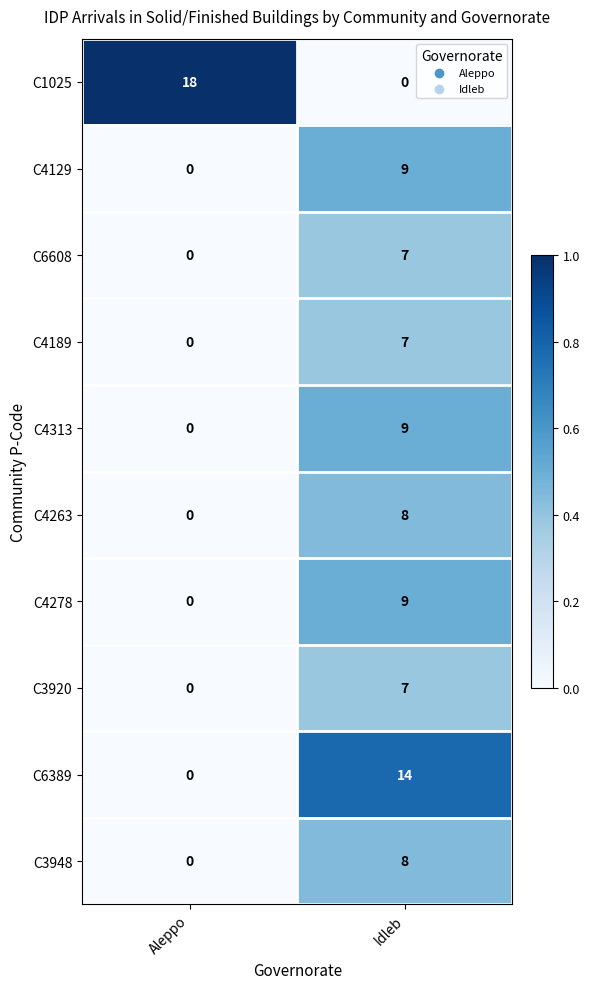

Reading left to right, list all the values displayed in this chart.

C1025: Aleppo=18	Idleb=0
C4129: Aleppo=0	Idleb=9
C6608: Aleppo=0	Idleb=7
C4189: Aleppo=0	Idleb=7
C4313: Aleppo=0	Idleb=9
C4263: Aleppo=0	Idleb=8
C4278: Aleppo=0	Idleb=9
C3920: Aleppo=0	Idleb=7
C6389: Aleppo=0	Idleb=14
C3948: Aleppo=0	Idleb=8